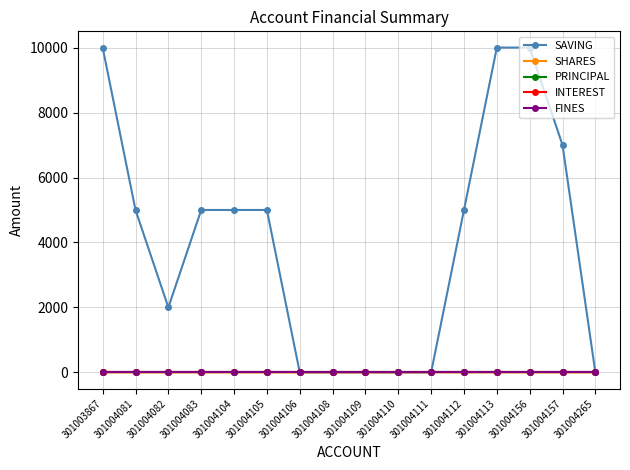

Is this an area chart (filled region under the line)?

No